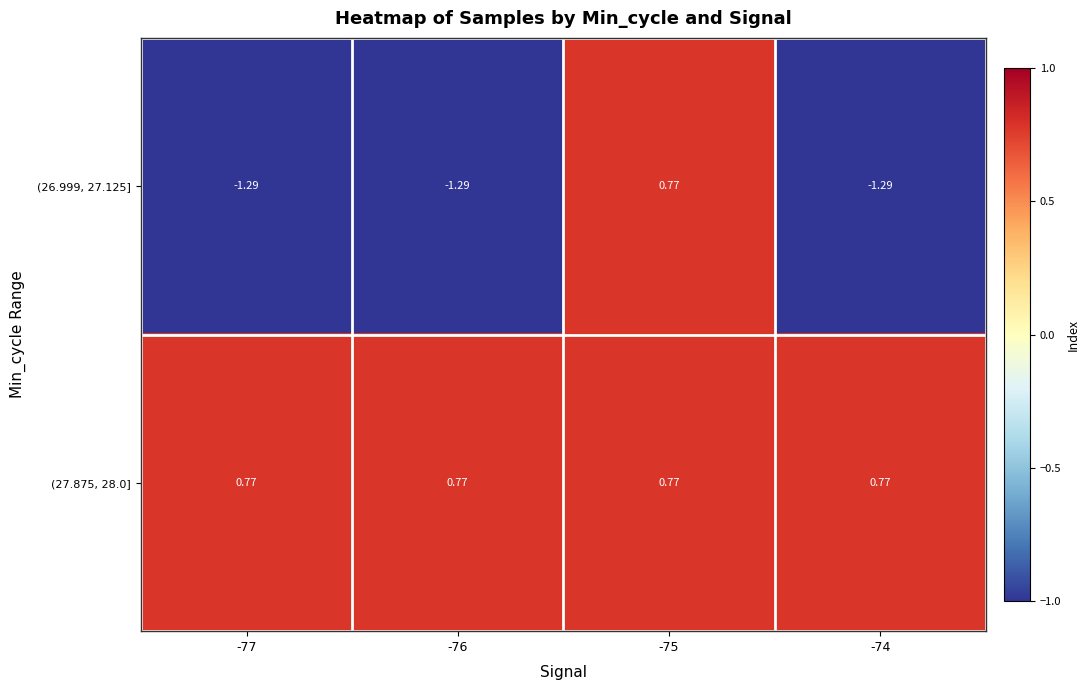

Is the value of (27.875, 28.0] at -76 greater than the value of (26.999, 27.125] at -77?

Yes